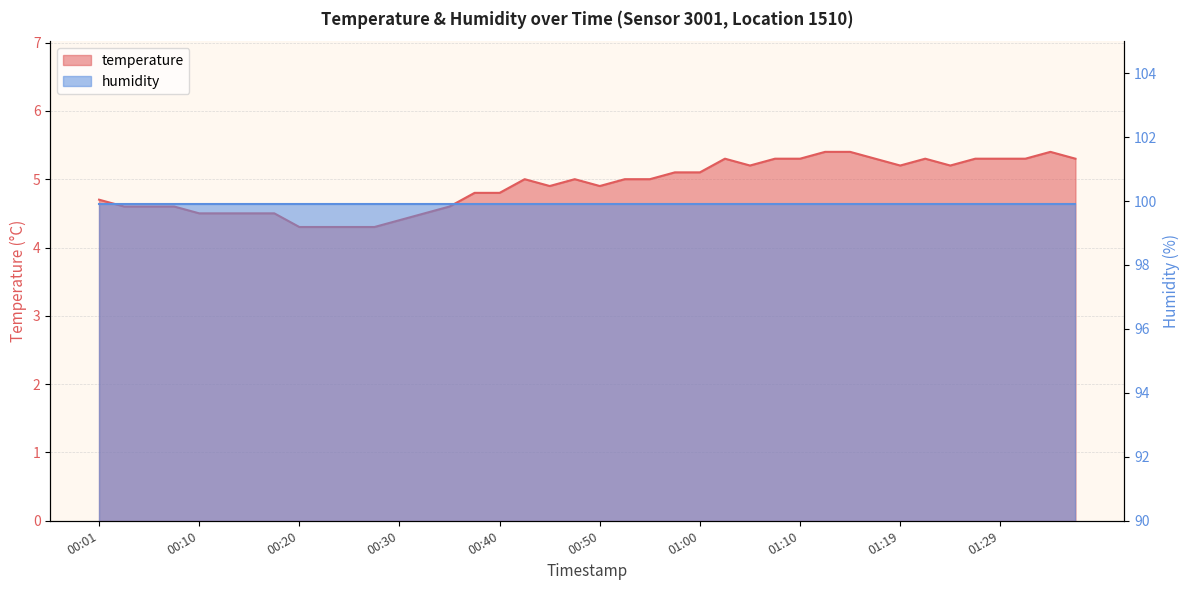

What is the smallest value displayed?

4.3